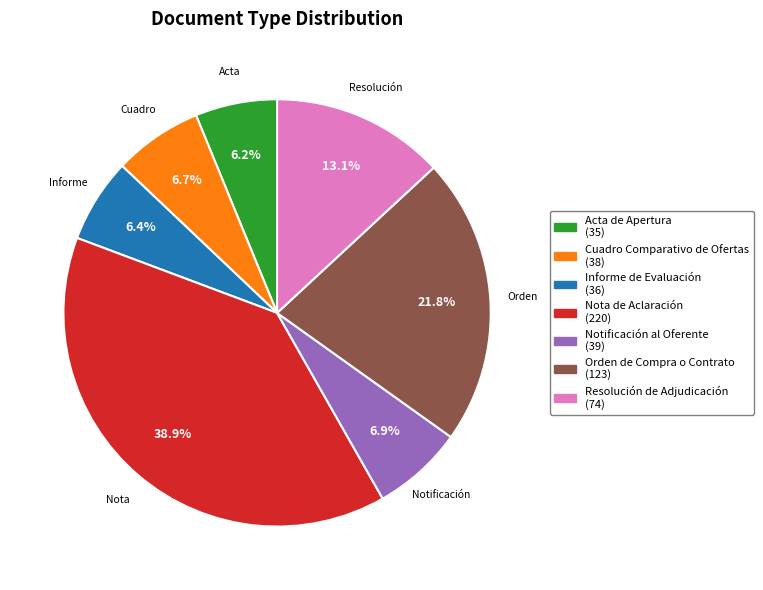

To the nearest percent, what portion does Resolución de Adjudicación represent?

13%